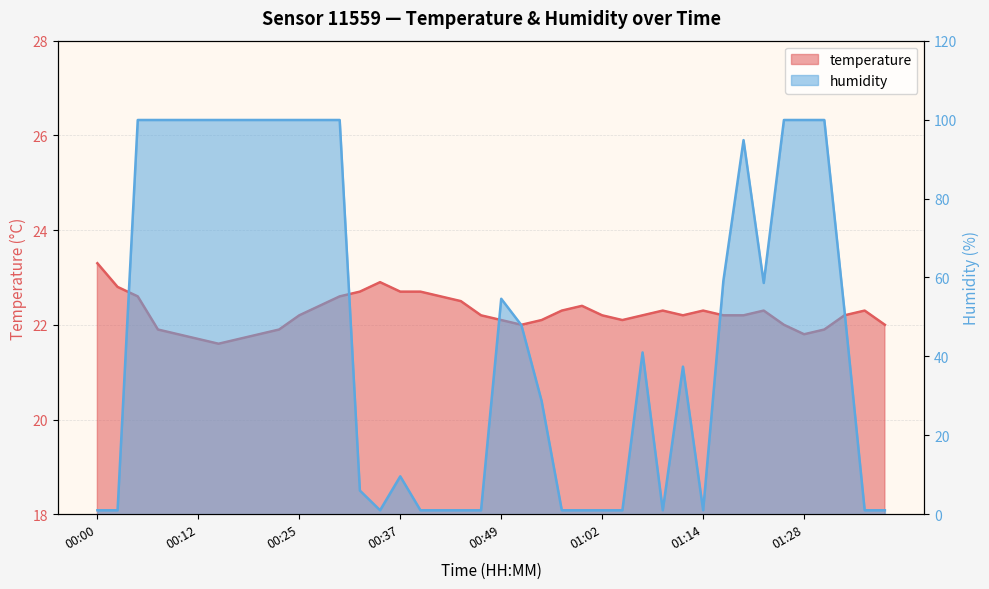

What is the total value across all series at 00:37?

32.3